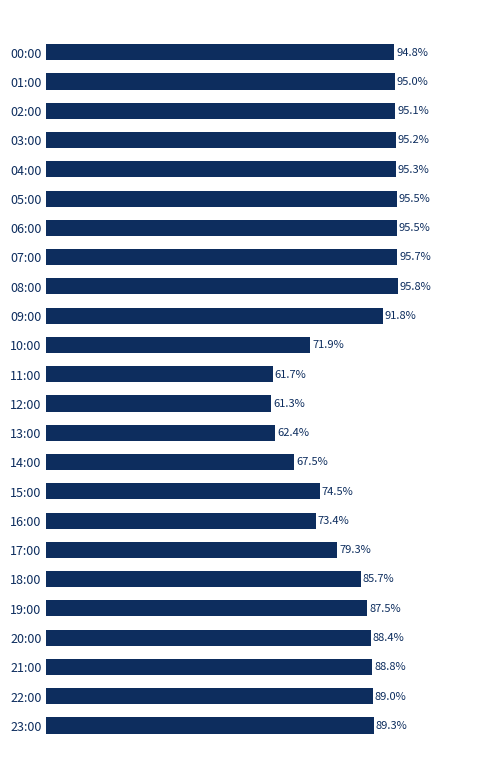

Which has a higher value, 18:00 or 12:00?

18:00